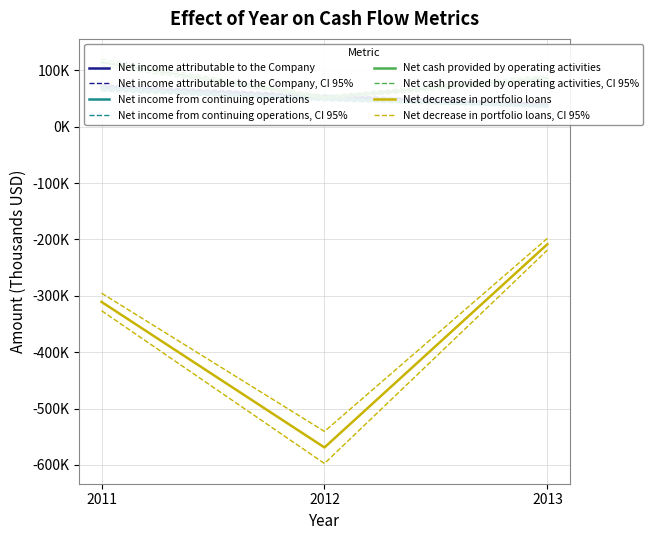

List the series in order of their peak value, lowest first.

Net decrease in portfolio loans, Net income from continuing operations, Net income attributable to the Company, Net cash provided by operating activities